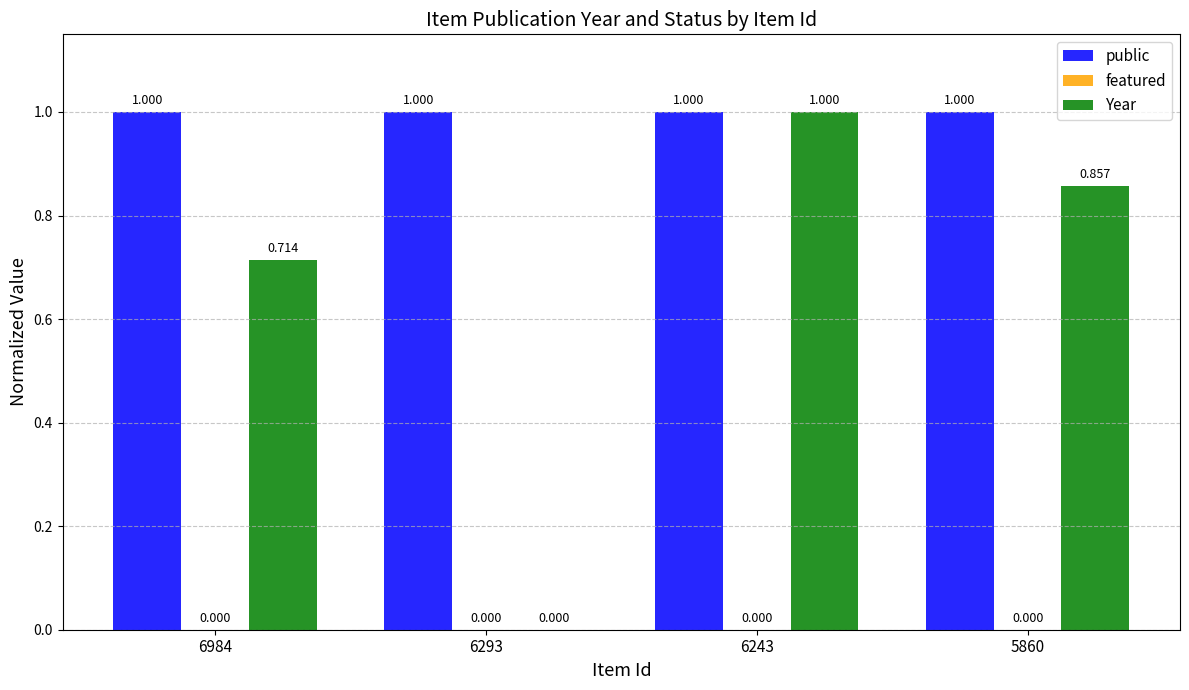

True or false: public has a value of 1.7 at 6984.

False